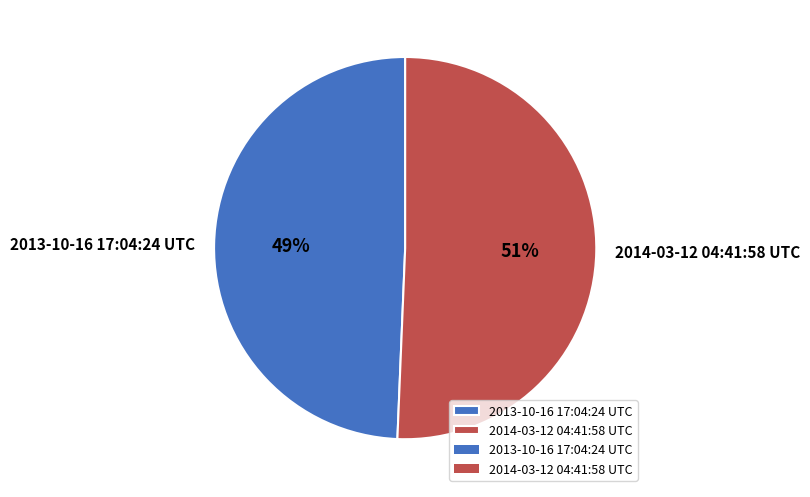

To the nearest percent, what is the combined percentage of 2014-03-12 04:41:58 UTC and 2013-10-16 17:04:24 UTC?

100%